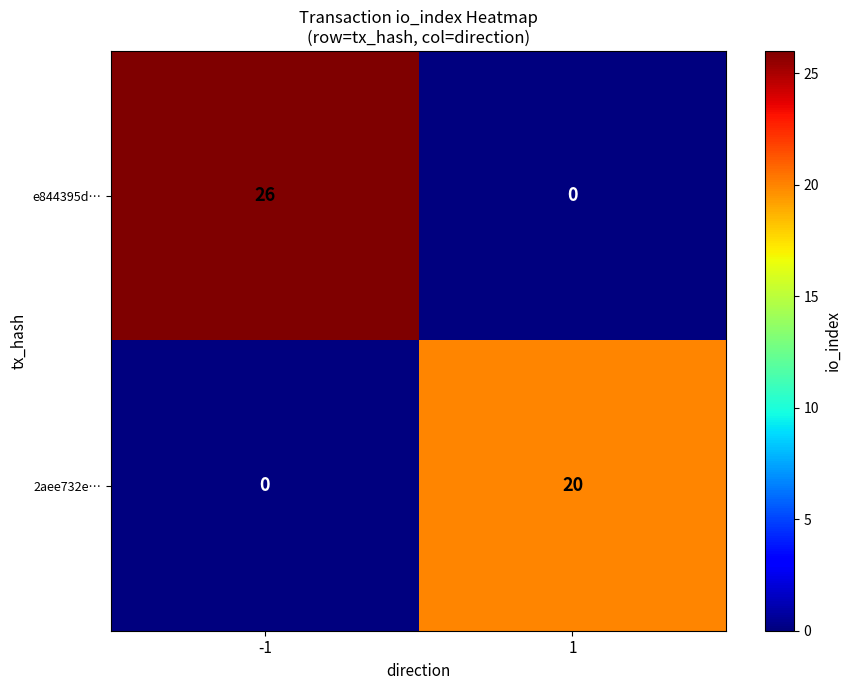

Rank the series by their average value, from lowest to highest.

2aee732e…, e844395d…